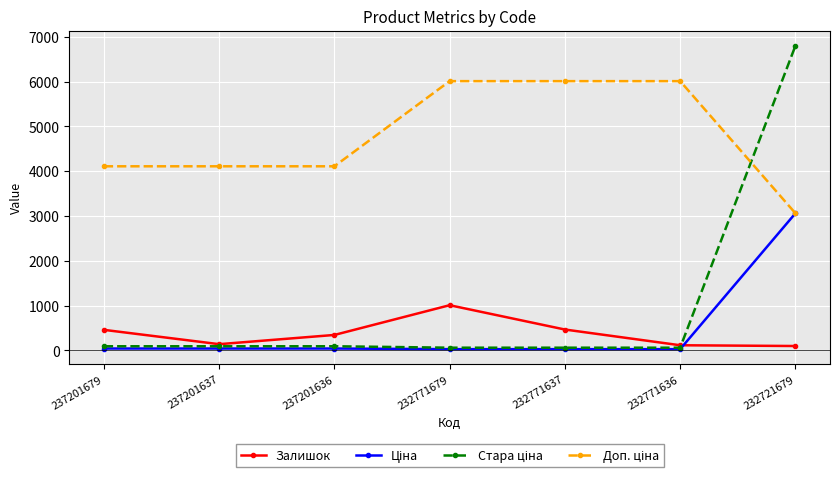

What is the greatest value displayed?

6799.2